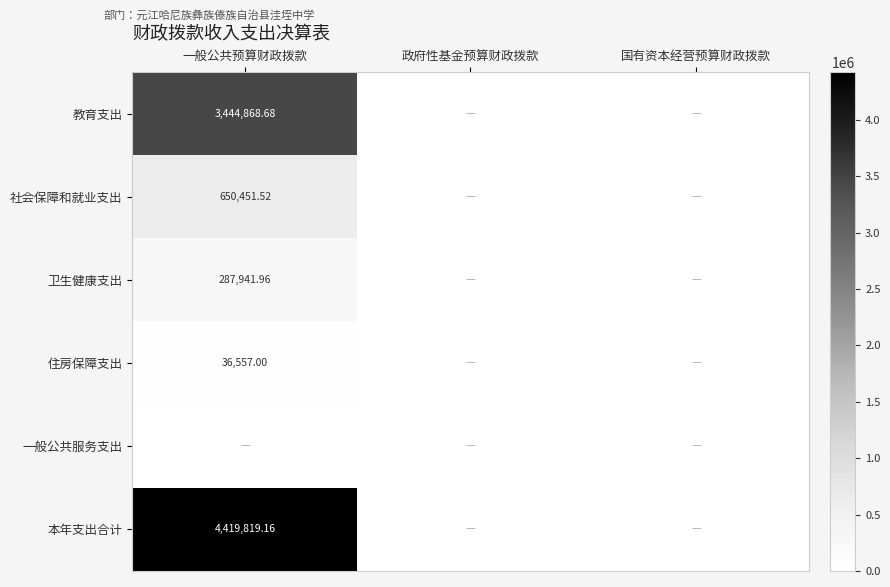

The value of 社会保障和就业支出 at 国有资本经营预算财政拨款 is 0.0. True or false?

True